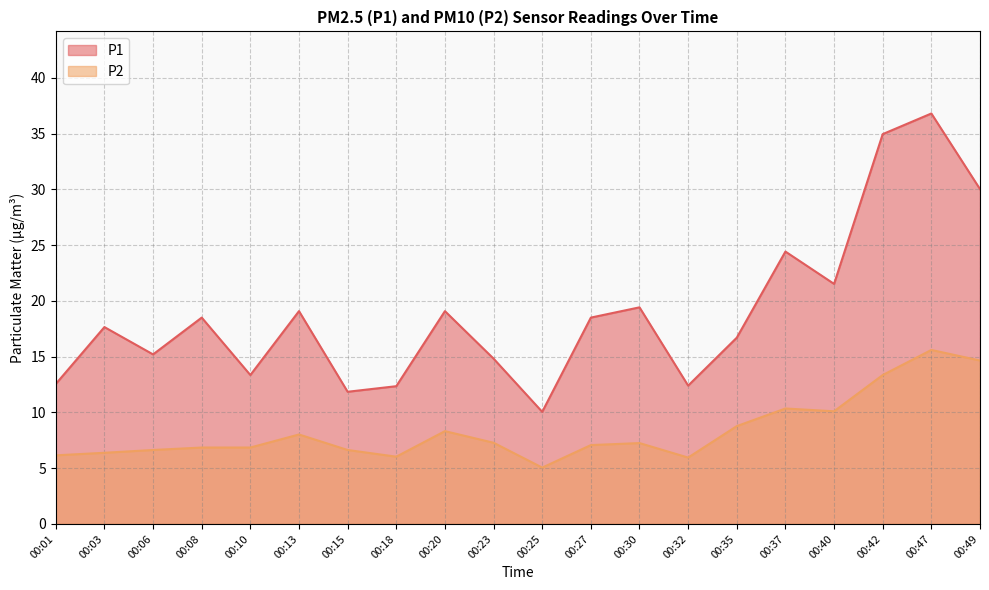

What is the total value across all series at 00:42?

48.3